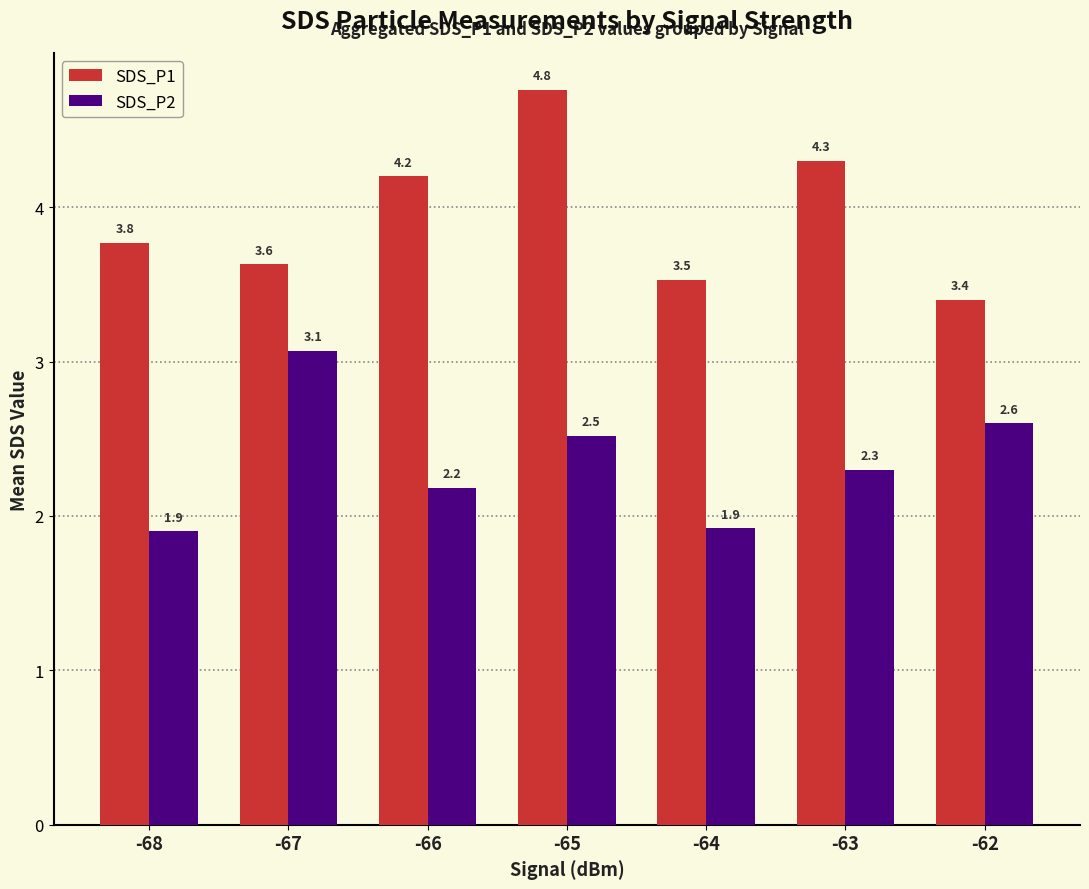

How many bars are there in each group?

2